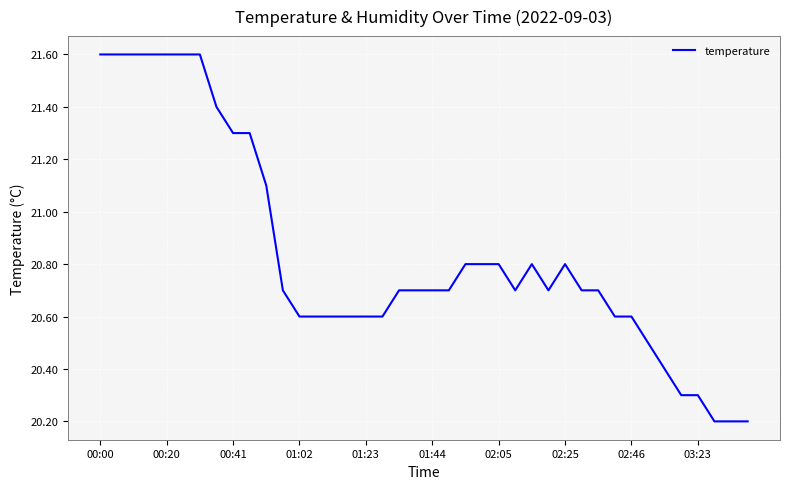

What is the minimum value shown in the chart?

20.2